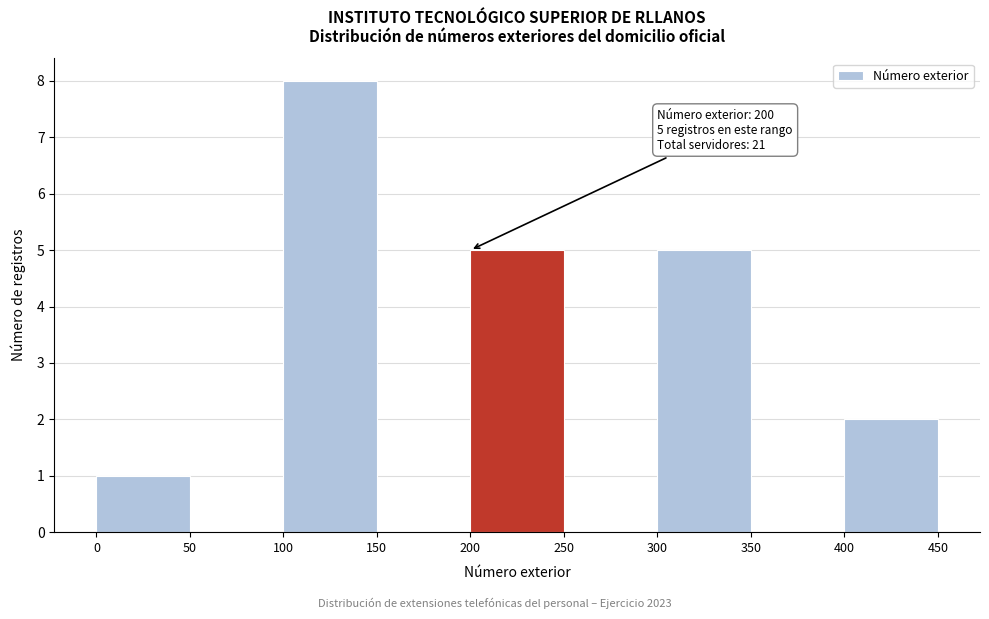

Over which range of the x-axis is the bar tallest?

100 to 150